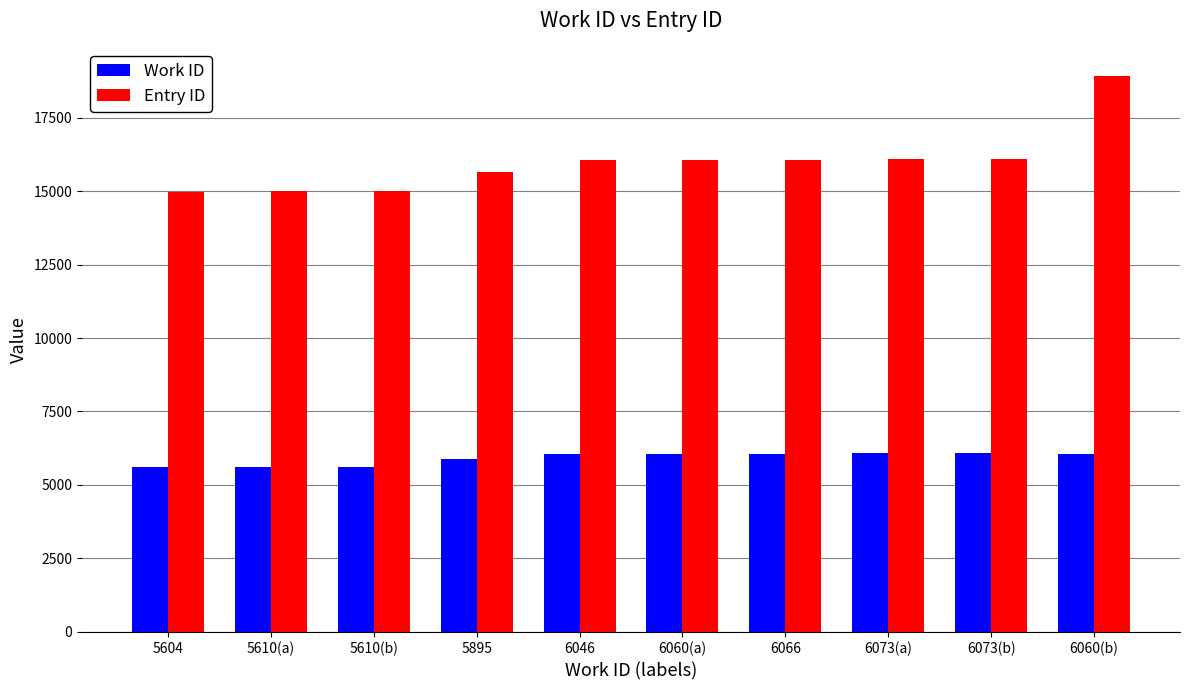

What is the difference between the maximum and minimum values in the Entry ID series?

3949